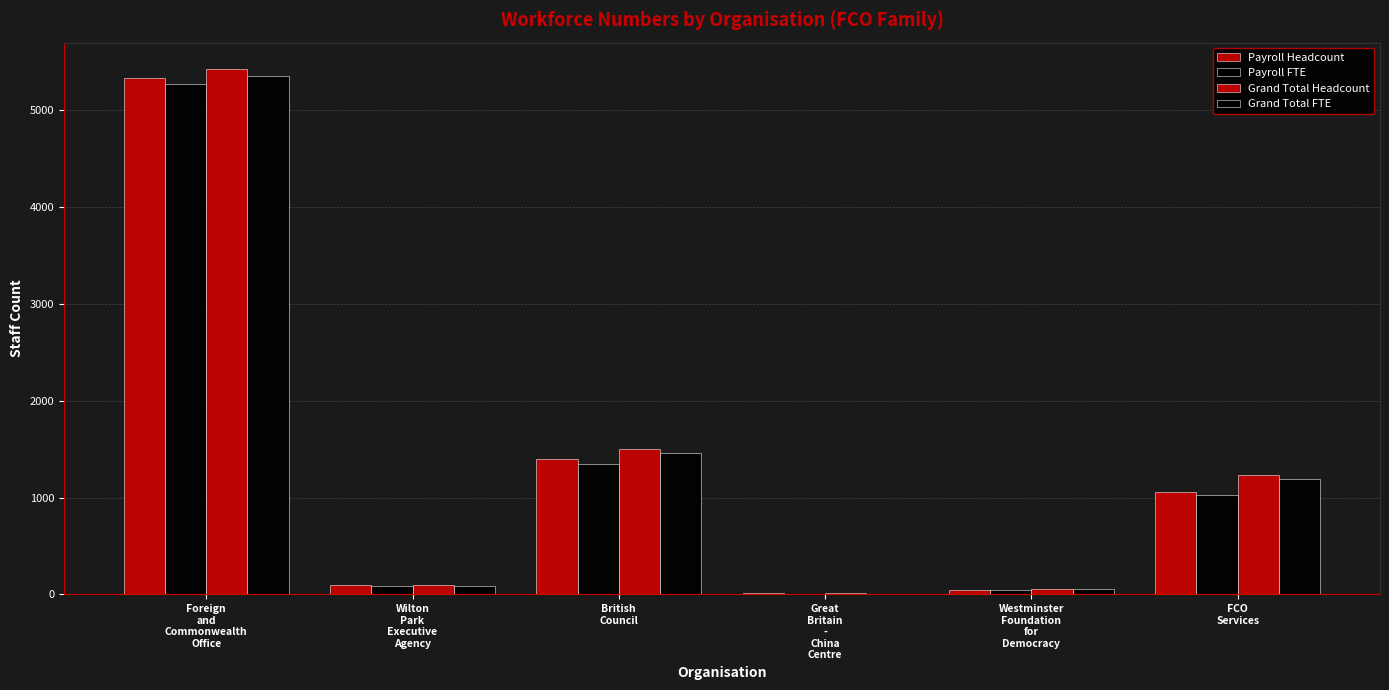

Is it true that Grand Total FTE equals 130 at Wilton
Park
Executive
Agency?

False